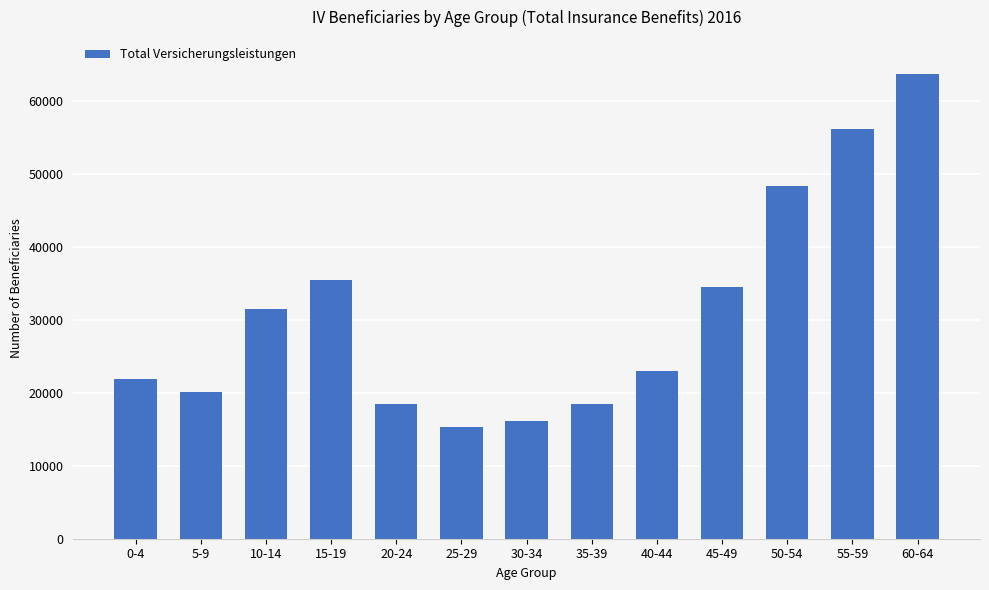

Which has a higher value, 35-39 or 40-44?

40-44